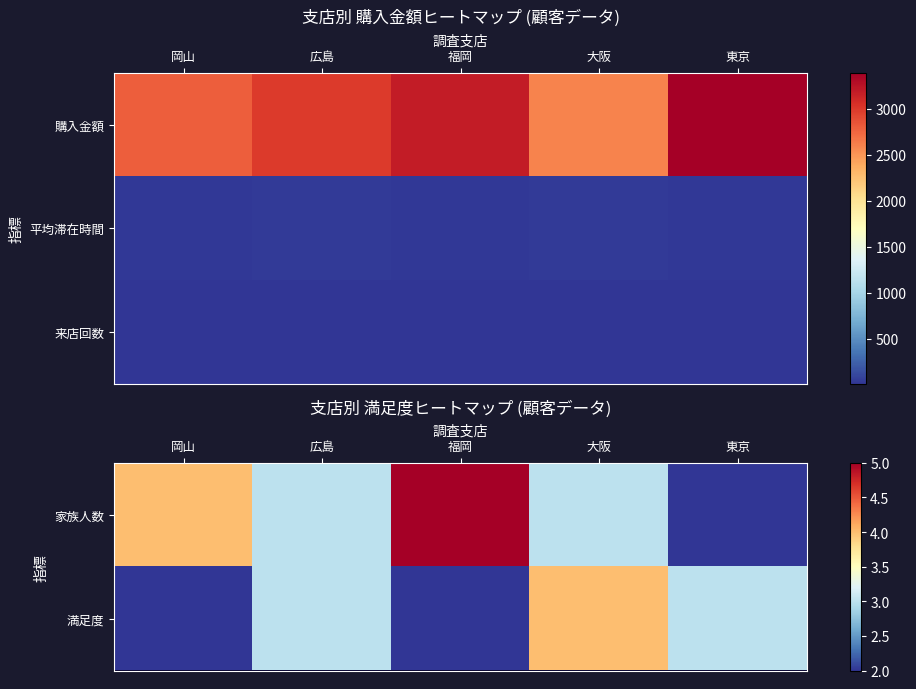

What is the difference between the 来店回数 values at 岡山 and 広島?

1